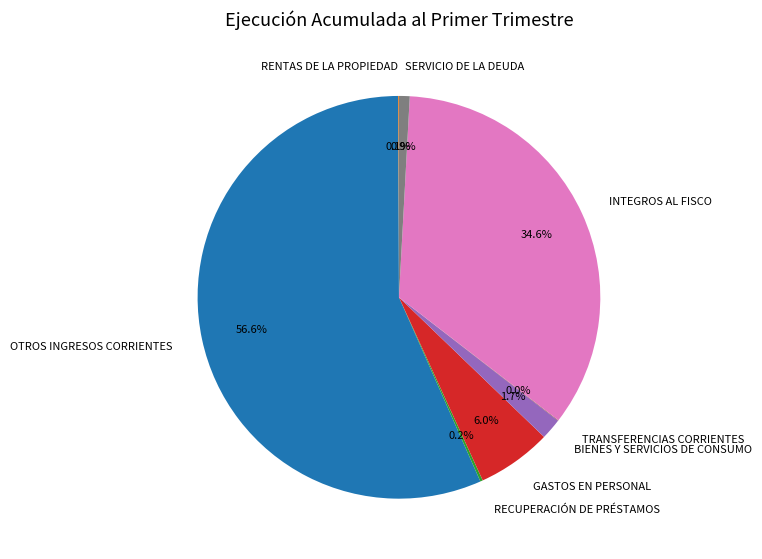

What percentage is NOT represented by INTEGROS AL FISCO?

65.4%